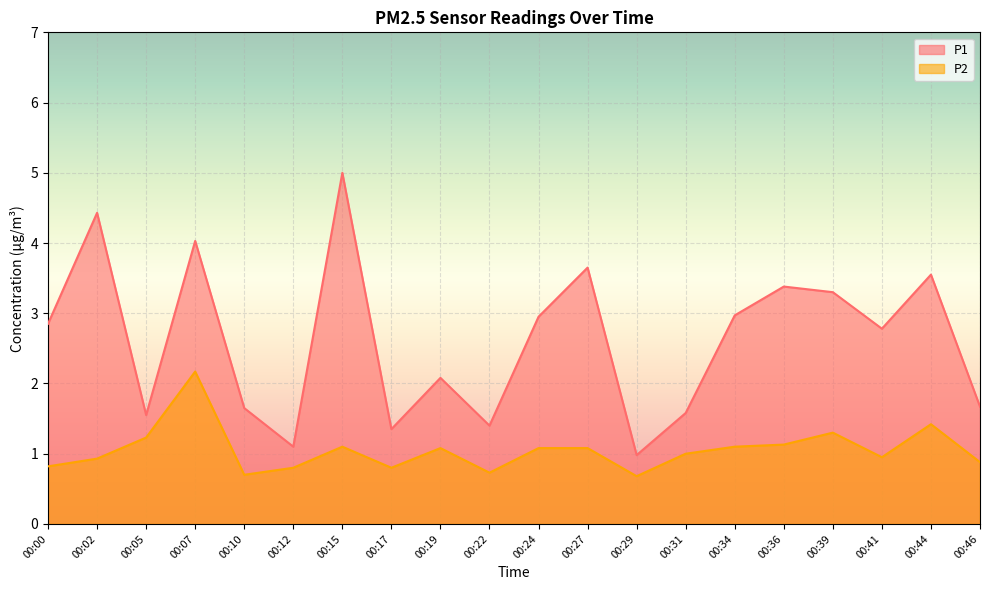

Which has a higher value, 00:22 or 00:44?

00:44